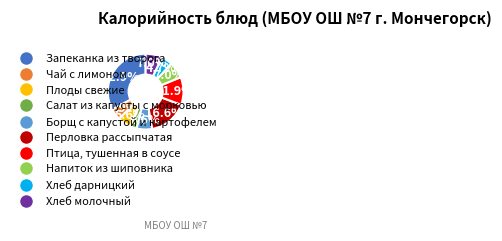

Does any single category account for the majority?

No